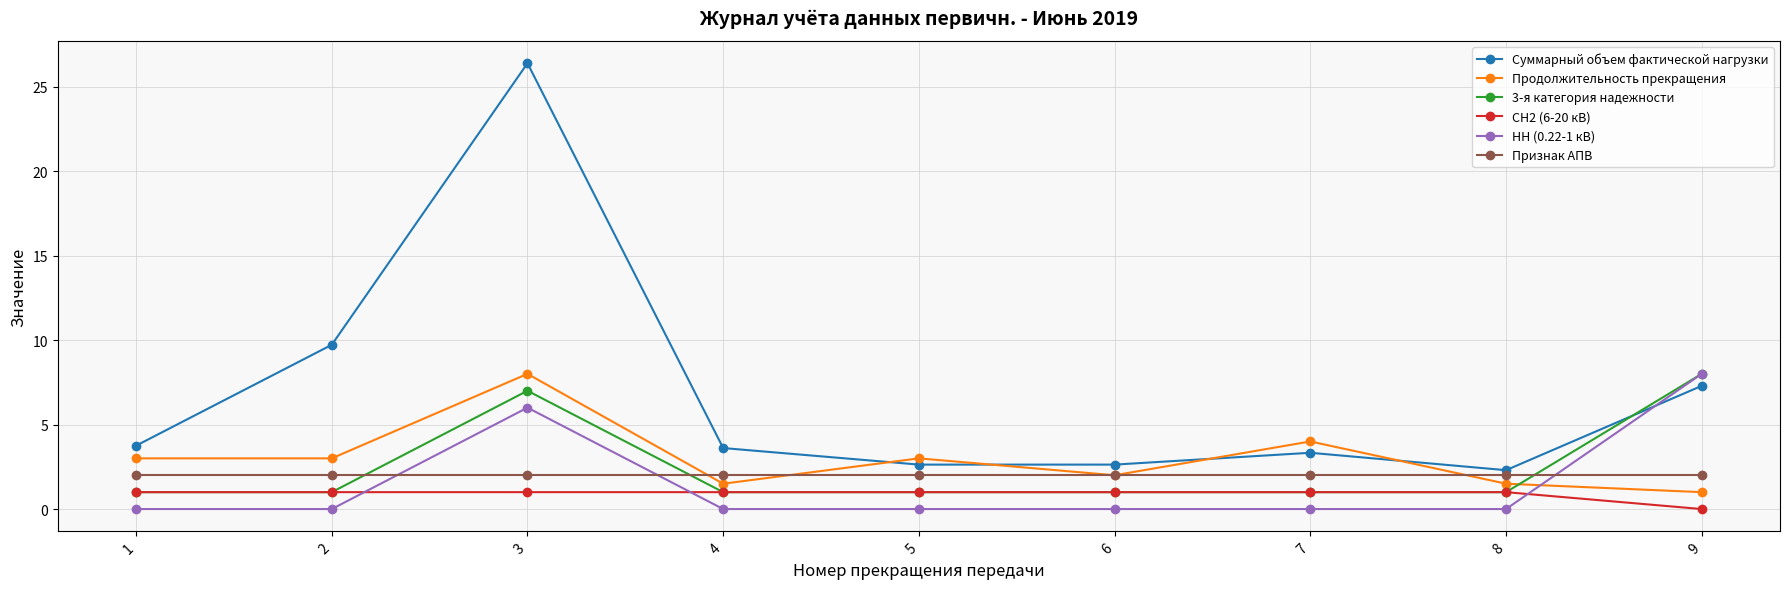

Which series has the largest range (max minus min)?

Суммарный объем фактической нагрузки